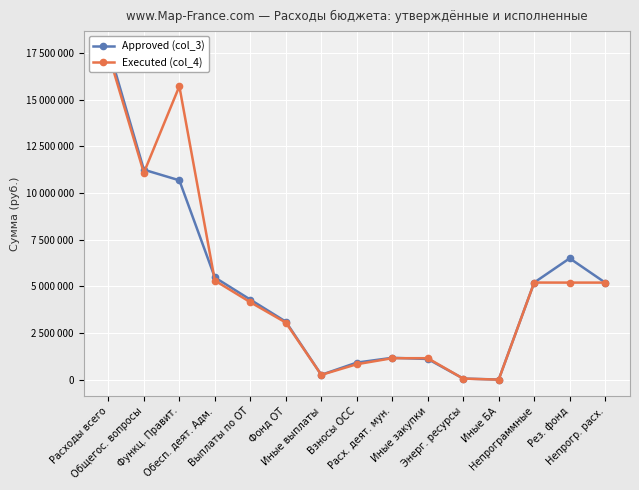

Which has a higher value, Рез. фонд or Непрогр. расх.?

Рез. фонд